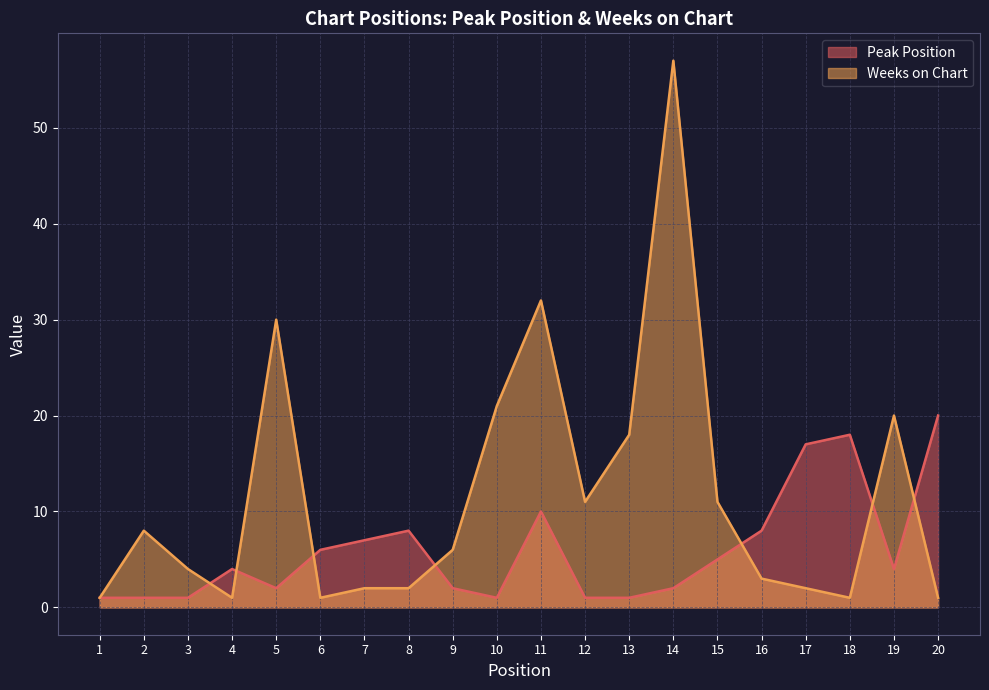

The value of Peak Position at 11 is 5. True or false?

False